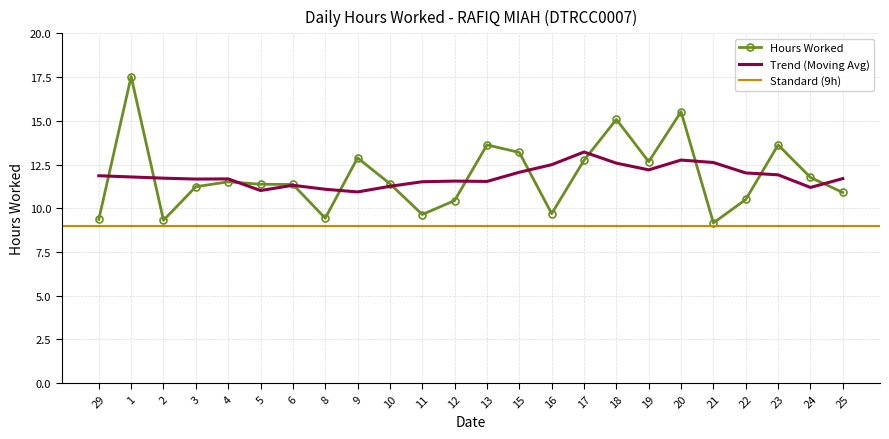

List the labels in order of value, smallest first.

21, 2, 29, 8, 11, 16, 12, 22, 25, 3, 6, 5, 10, 4, 24, 19, 17, 9, 15, 13, 23, 18, 20, 1